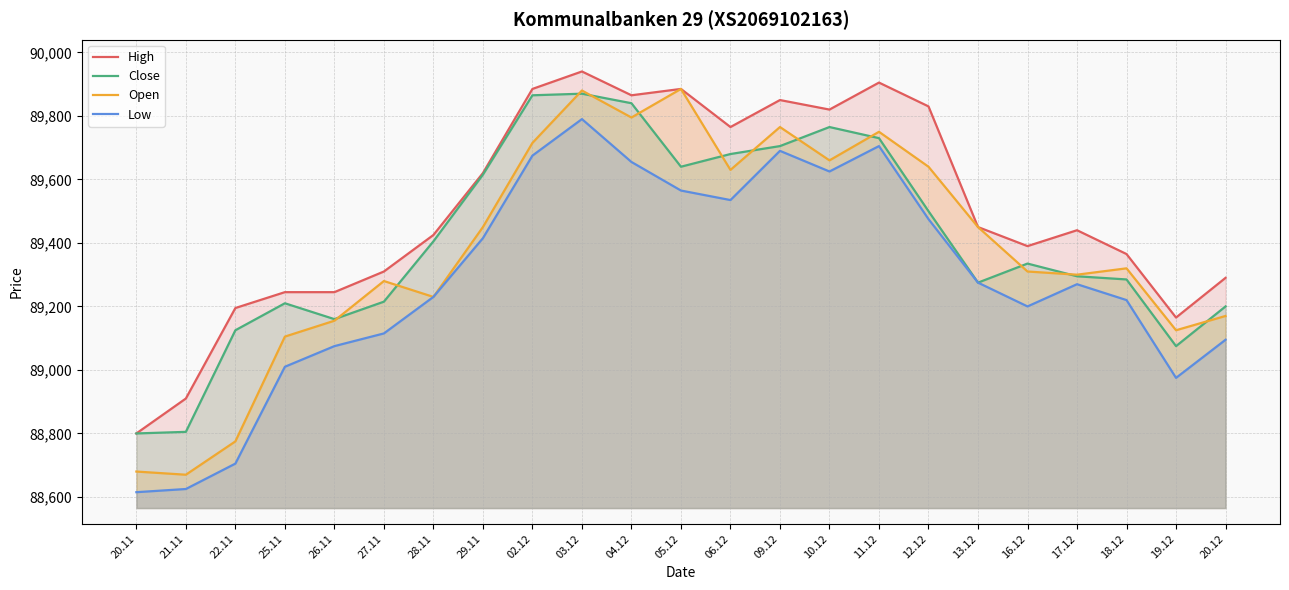

The value of Close at 21.11 is 88805. True or false?

True